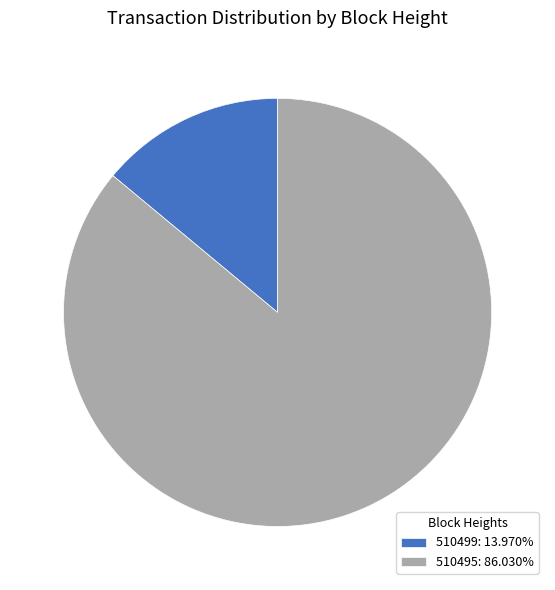

Is the sum of 510499: 13.970% and 510495: 86.030% greater than half?

Yes